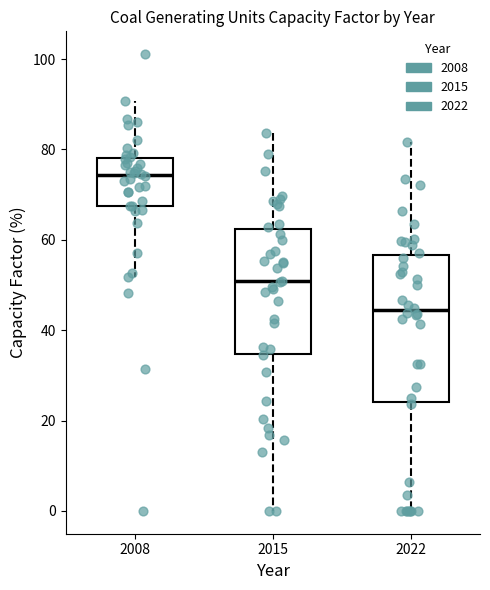

Comparing the boxes themselves (not the whiskers), which one is the tallest?

2022